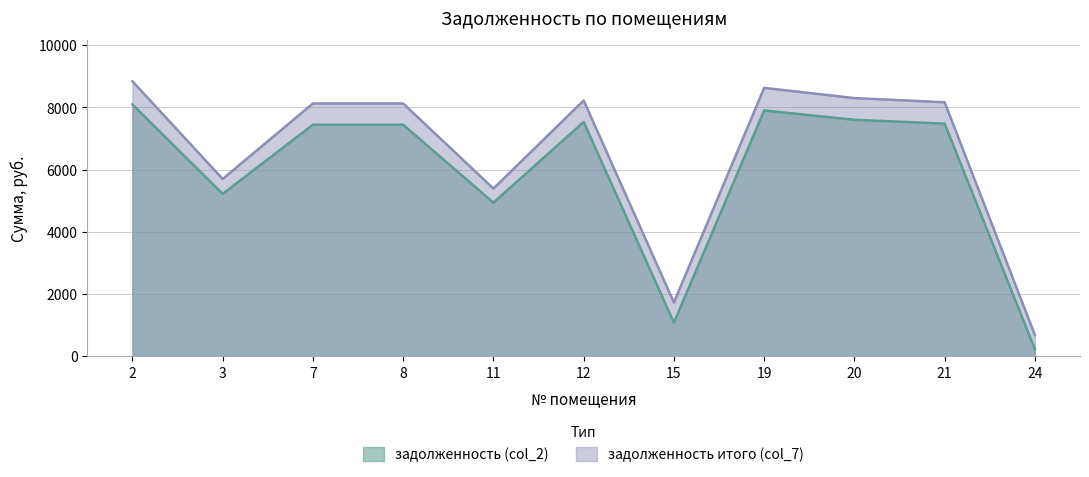

True or false: задолженность (col_2) has a value of 8096.8 at 2.

True